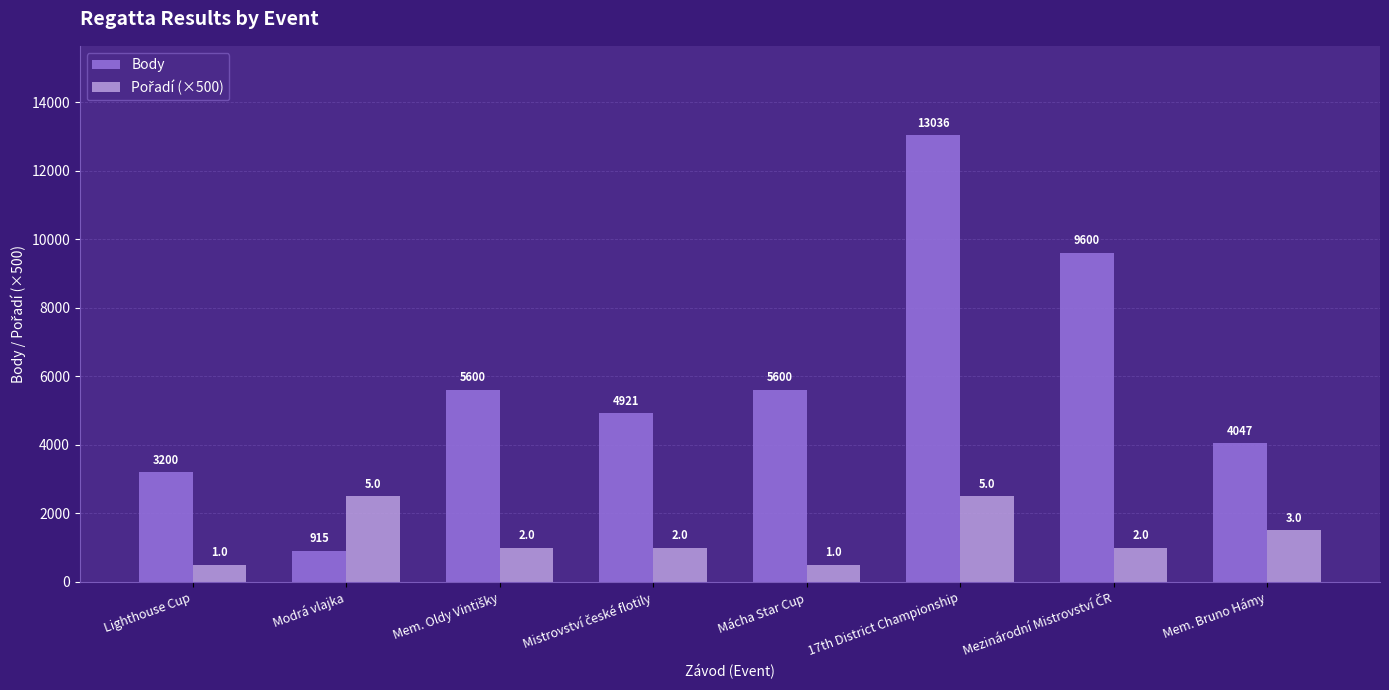

What position from the right is Lighthouse Cup?

8